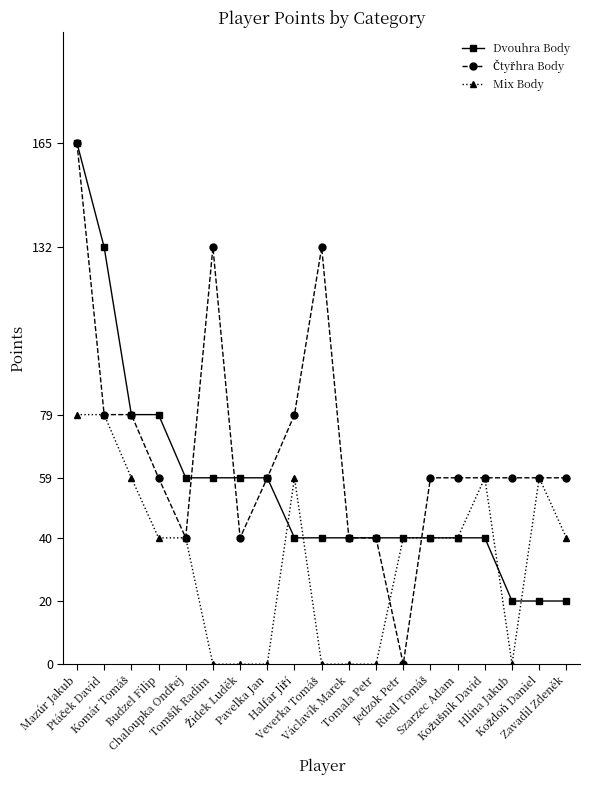

True or false: Mix Body has more than 0 interior local peaks.

True